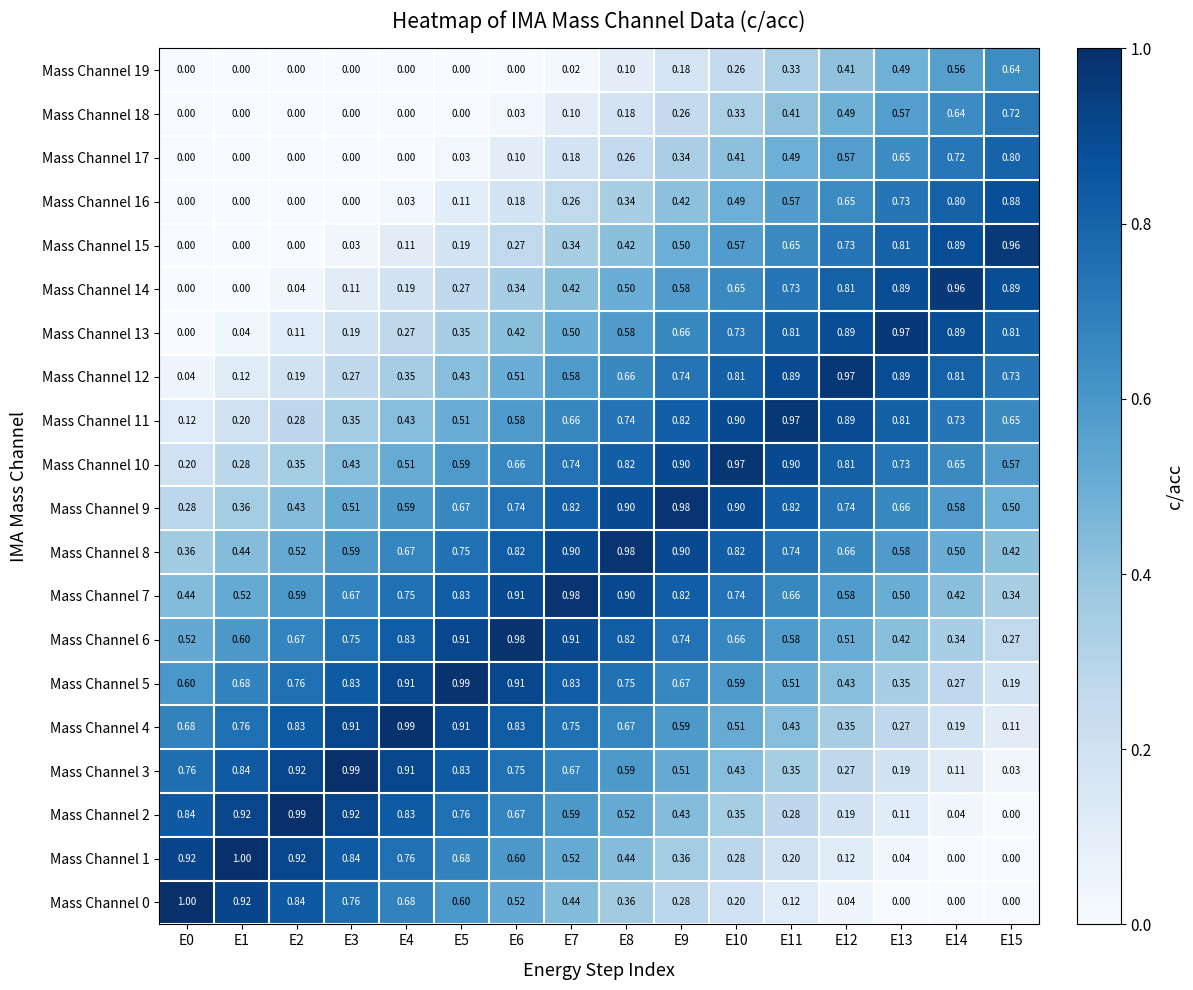

Is the value of Mass Channel 14 at E5 greater than the value of Mass Channel 16 at E2?

Yes